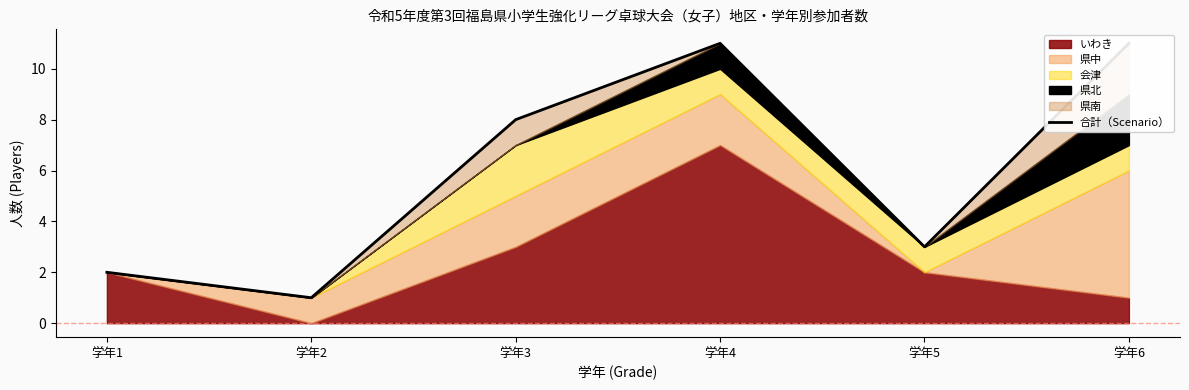

At which category does the data reach its first local peak?

学年4